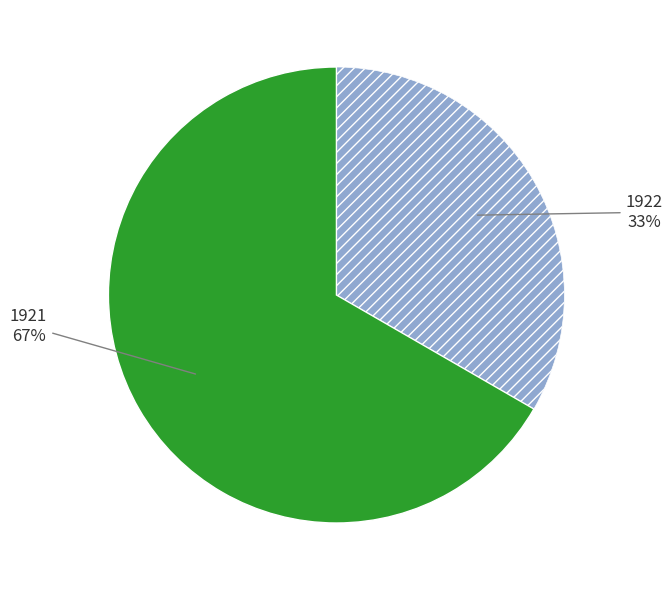

Does any single category account for the majority?

Yes